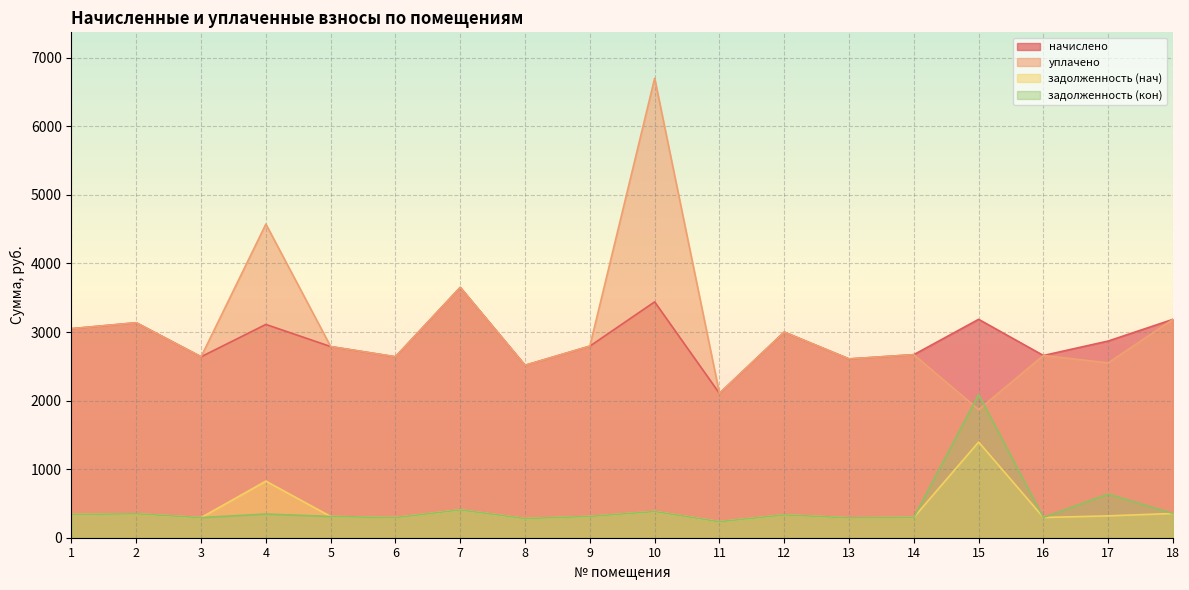

True or false: задолженность (кон) and начислено intersect in this chart.

False